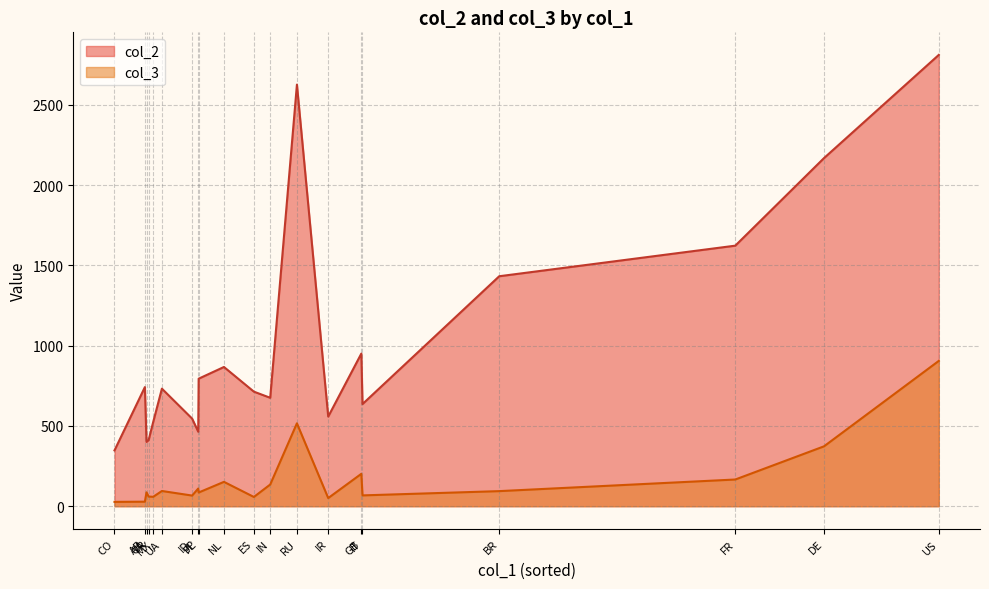

What is the sum of all col_3 values?

3336.0